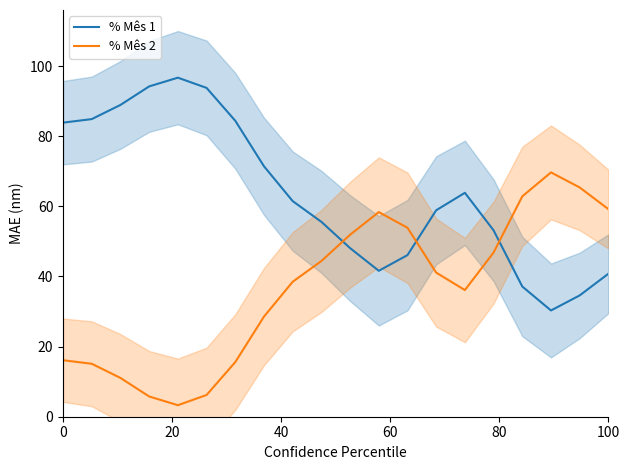

True or false: % Mês 1 has a value of 83.9 at 0.

True